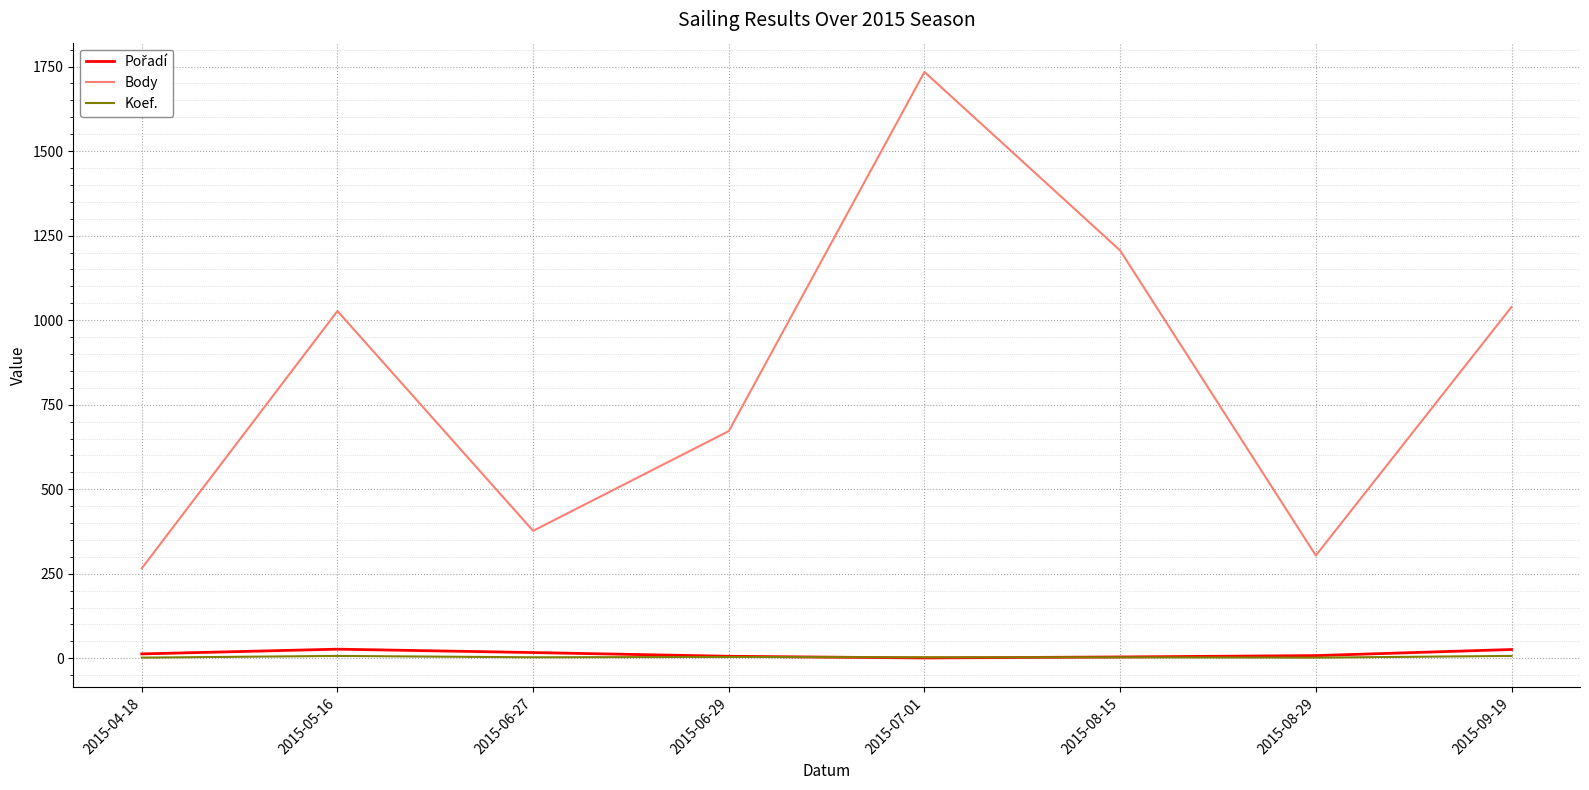

True or false: Koef. and Body intersect in this chart.

False